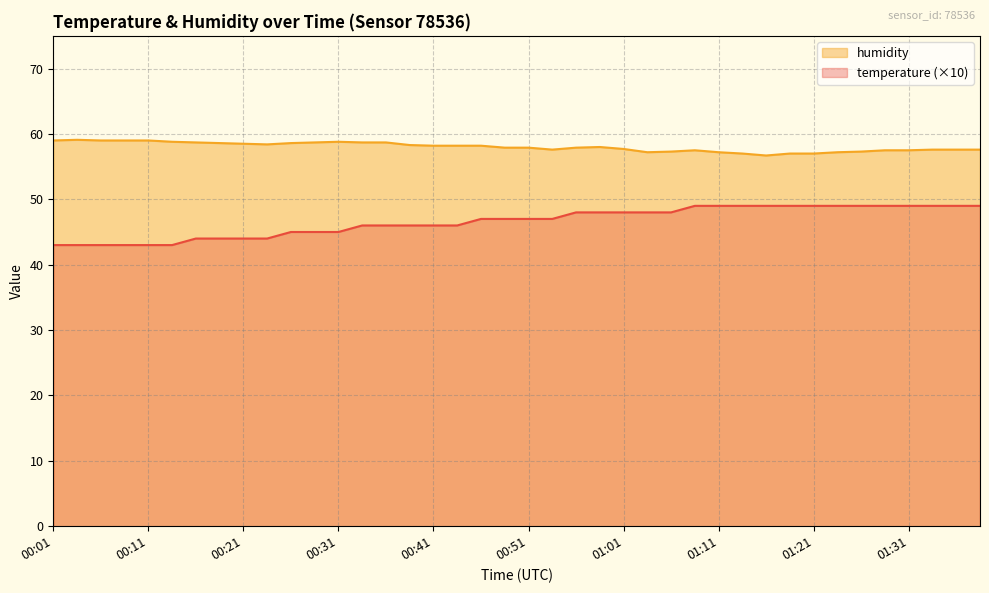

The value of humidity at 00:46 is 102.4. True or false?

False